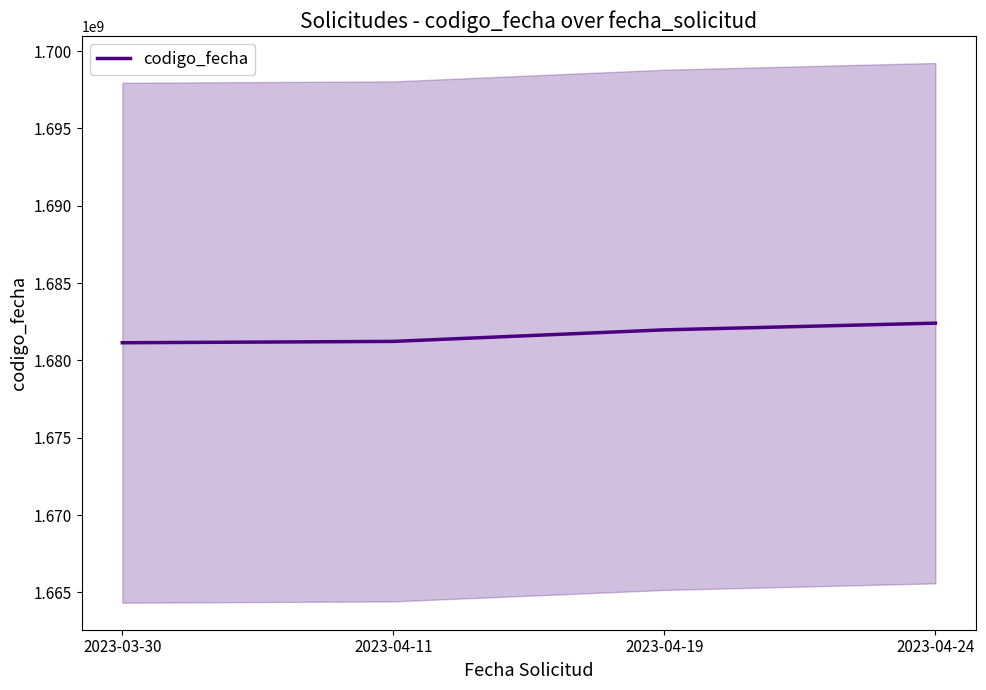

Which category has the lowest value across all series?

2023-03-30